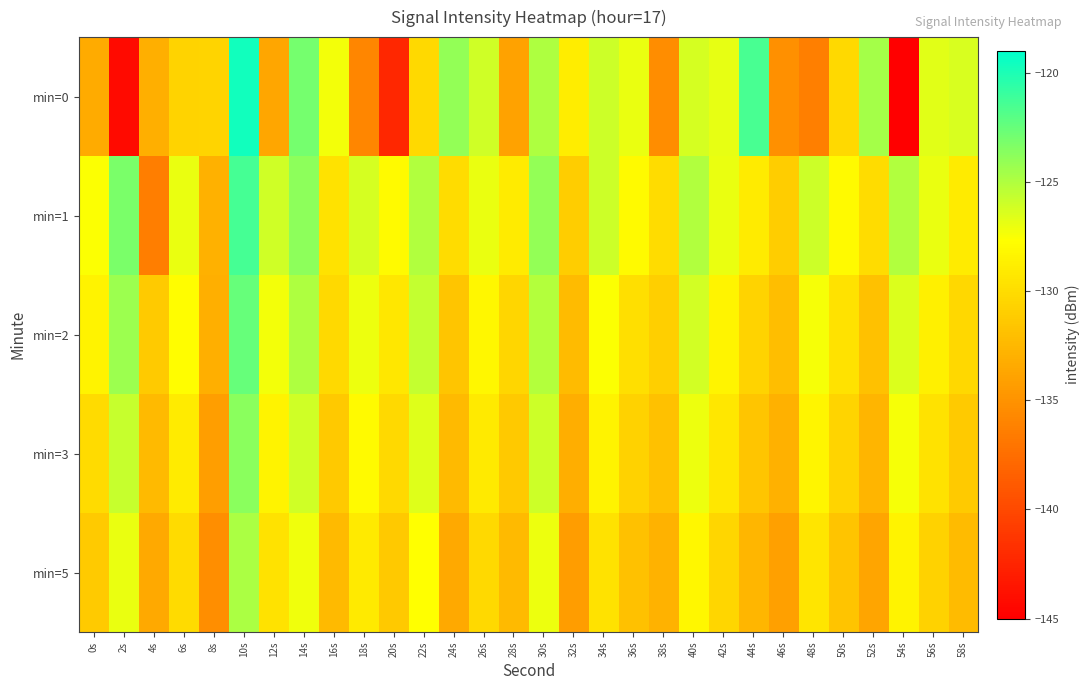

What is the difference between the highest and lowest values at 30s?

3.1